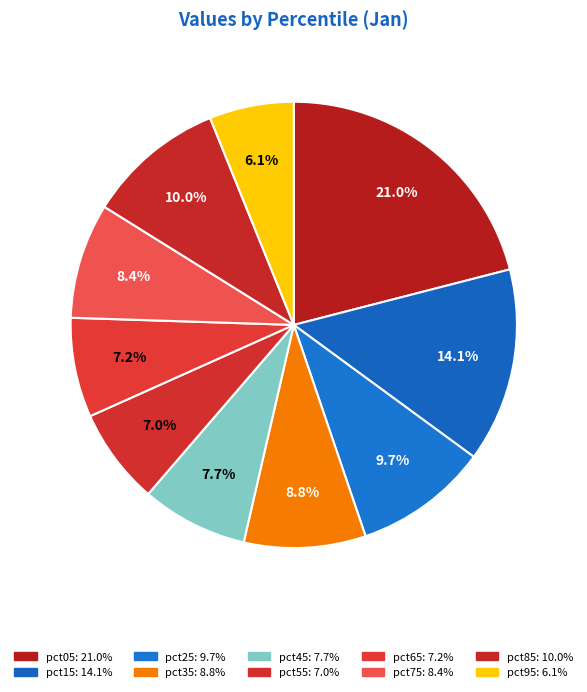

To the nearest percent, what is the difference between the largest and smallest slice percentages?

15%